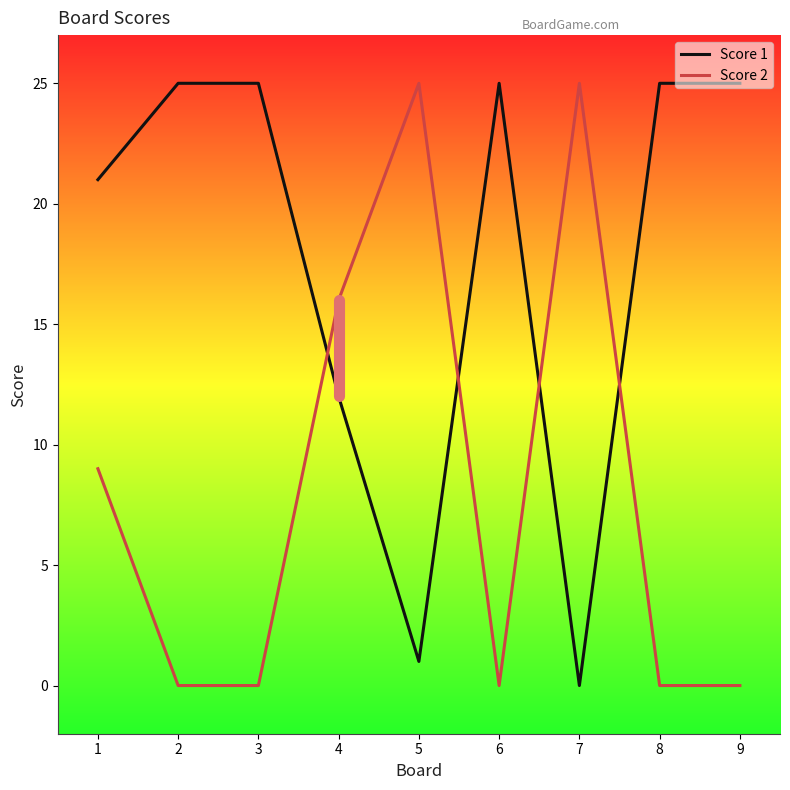

What is the spread (max minus min) of values at 1?

12